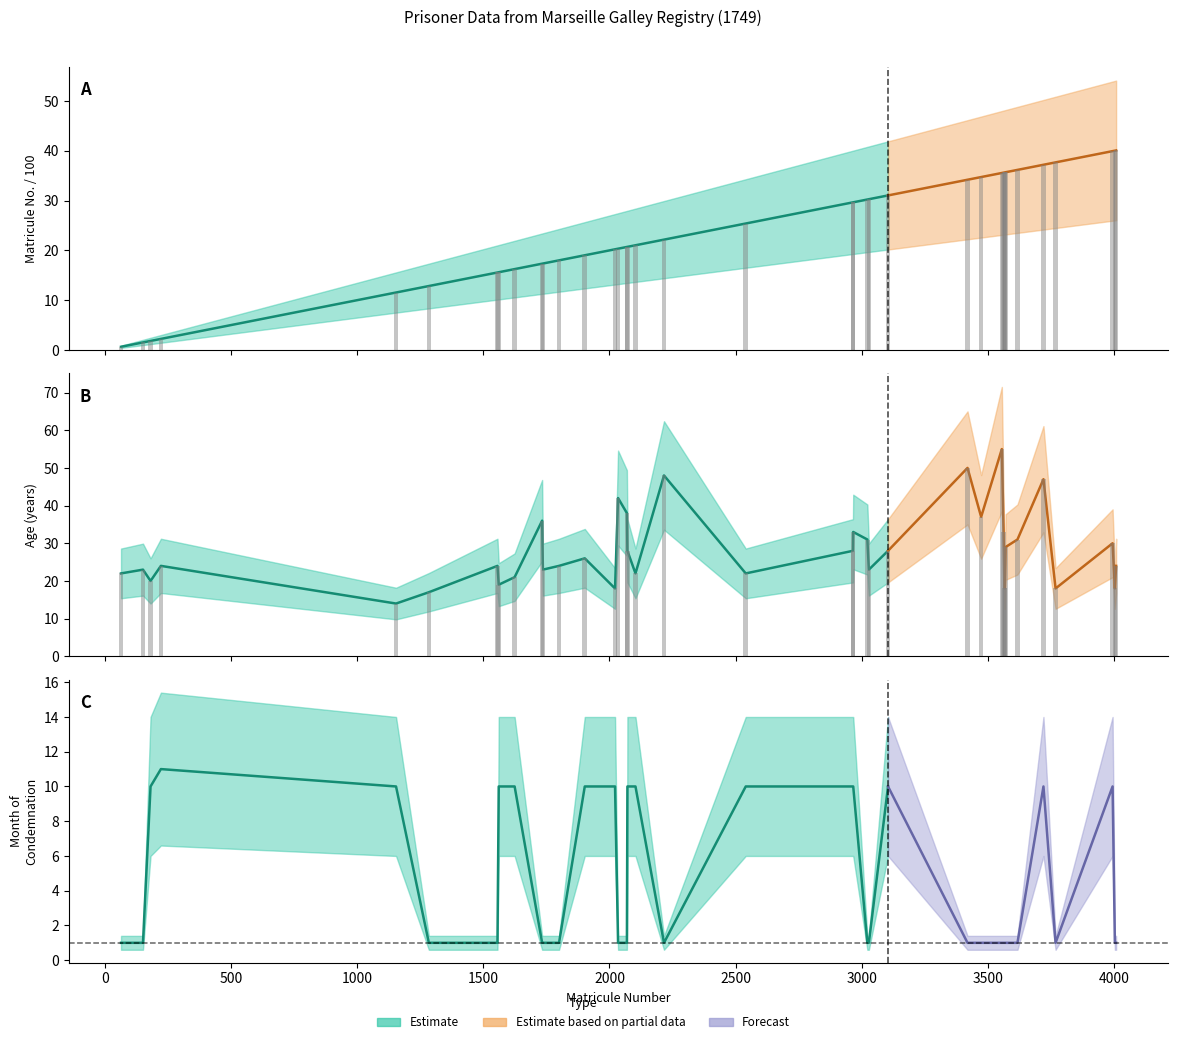

Rank the categories by Age value from lowest to highest.

1154, 1284, 2022, 3565, 3567, 3768, 4003, 1561, 181, 1624, 64, 2103, 2540, 151, 1736, 3028, 222, 1556, 1800, 4008, 1902, 2071, 2965, 3104, 3570, 3994, 3022, 3617, 2966, 3562, 1733, 3473, 2069, 2034, 3720, 2216, 3419, 3555